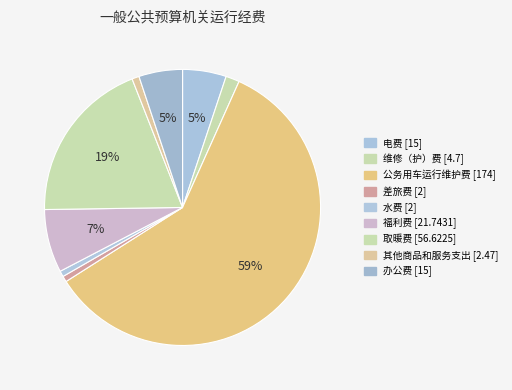

How many segments does this pie chart have?

9